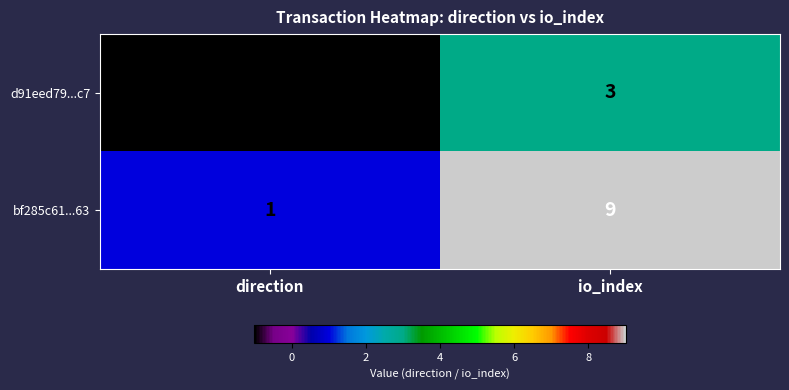

The value of d91eed79...c7 at direction is 0. True or false?

False